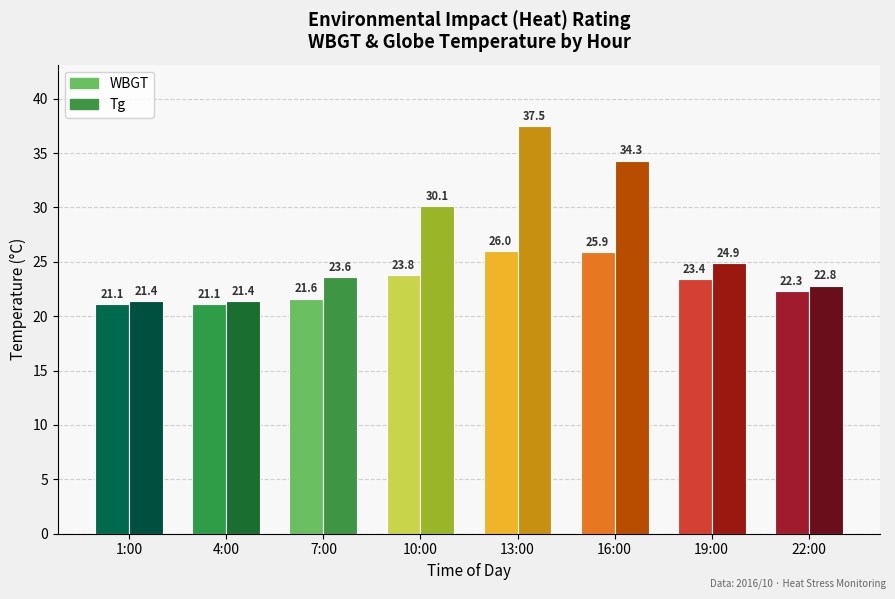

Which series has the largest total across all categories?

Tg